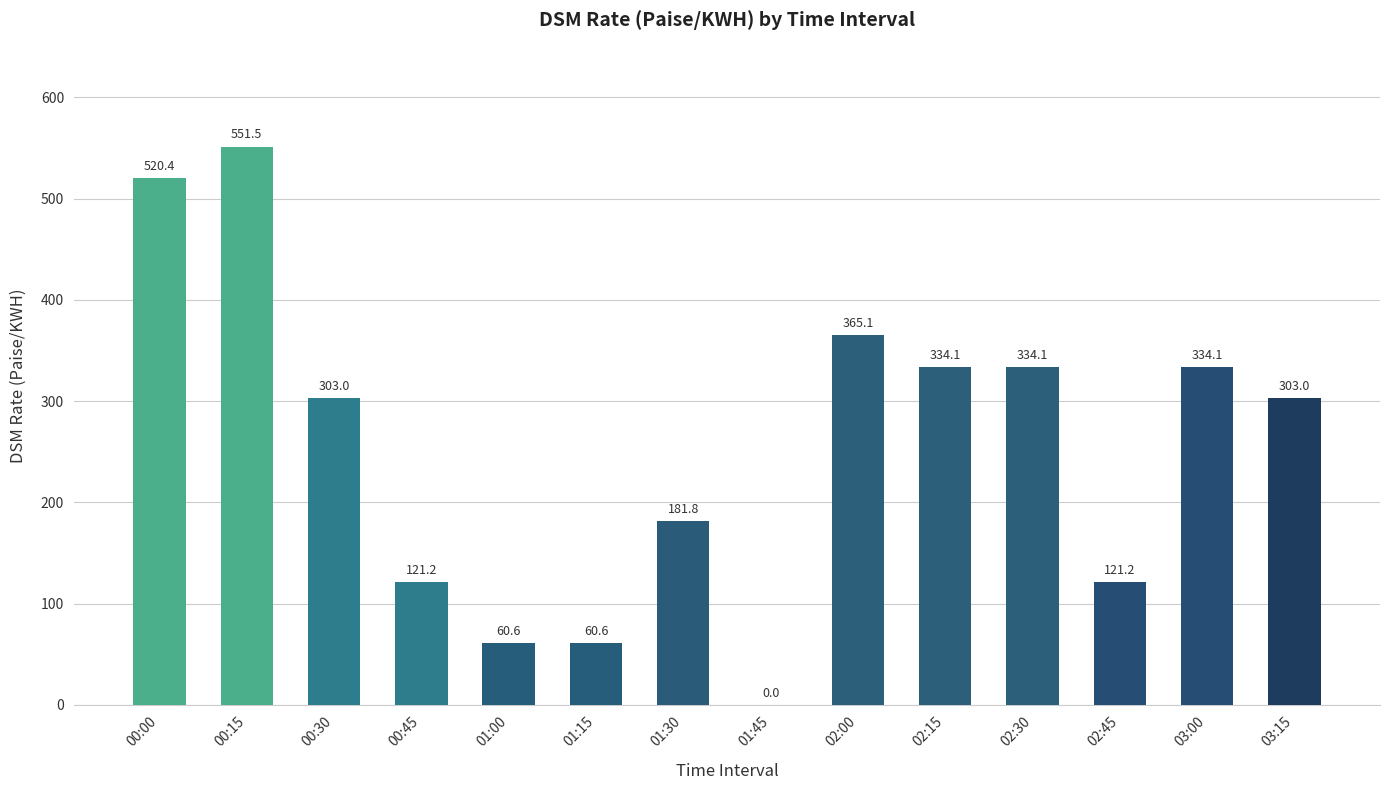

Reading left to right, what are all the values shown in this chart?

520.4	551.5	303.0	121.2	60.6	60.6	181.8	0.0	365.1	334.1	334.1	121.2	334.1	303.0